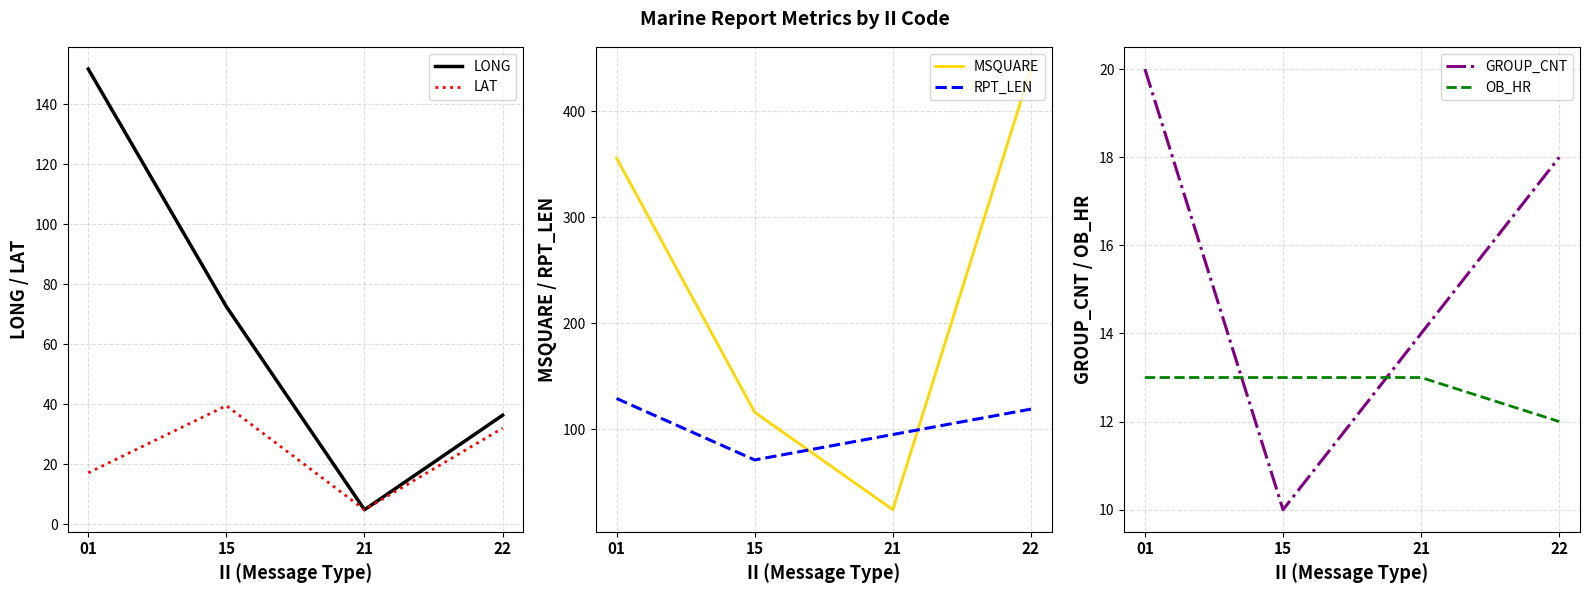

The OB_HR series shows 21.3 at 15. True or false?

False